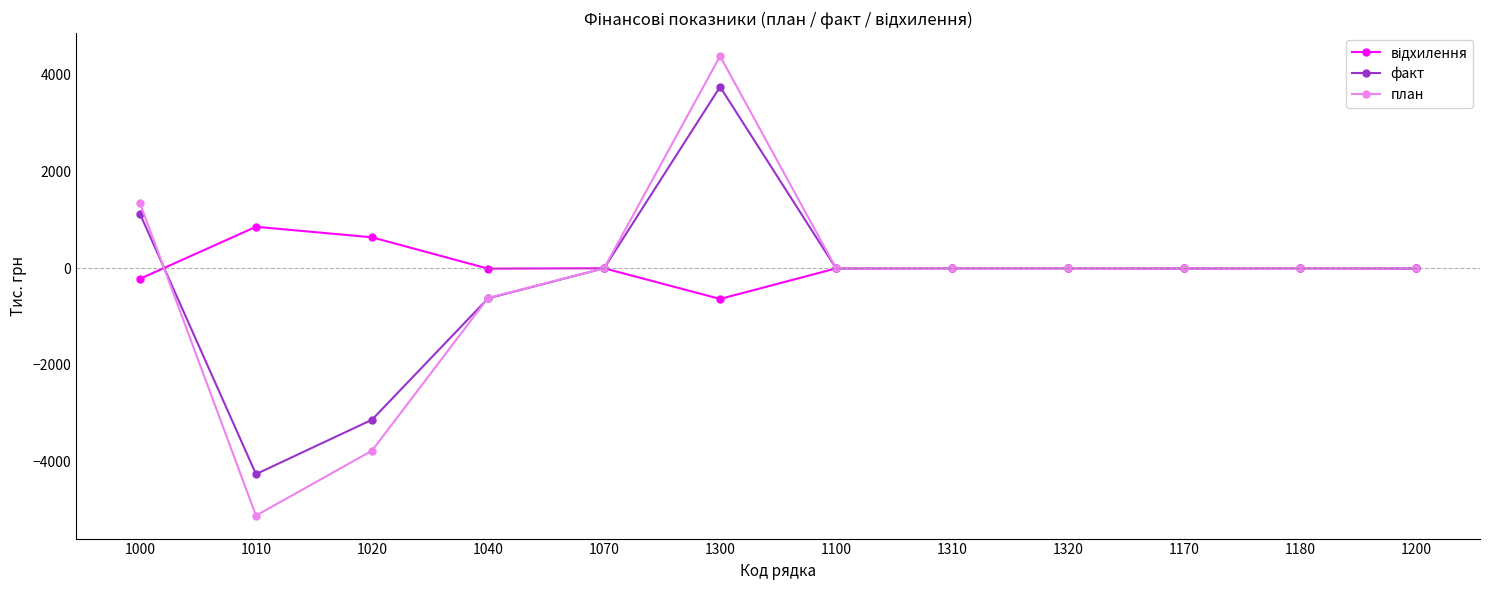

Which category has the highest value across all series?

1300